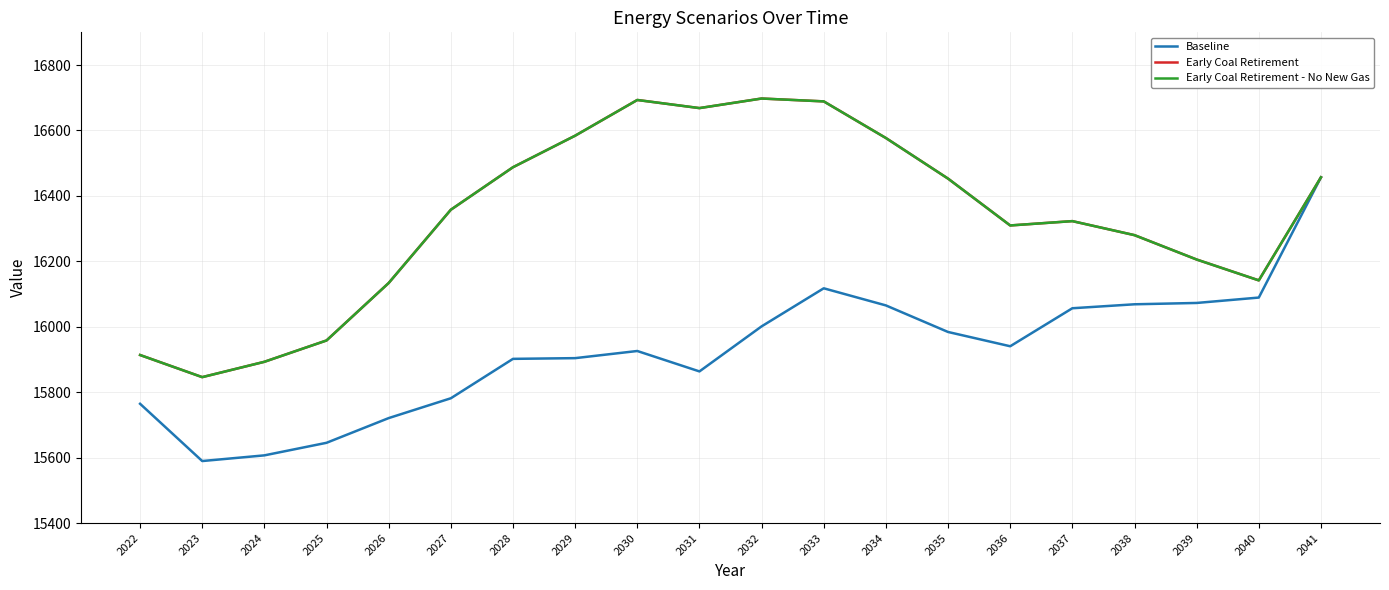

True or false: Early Coal Retirement and Baseline cross at least once.

False